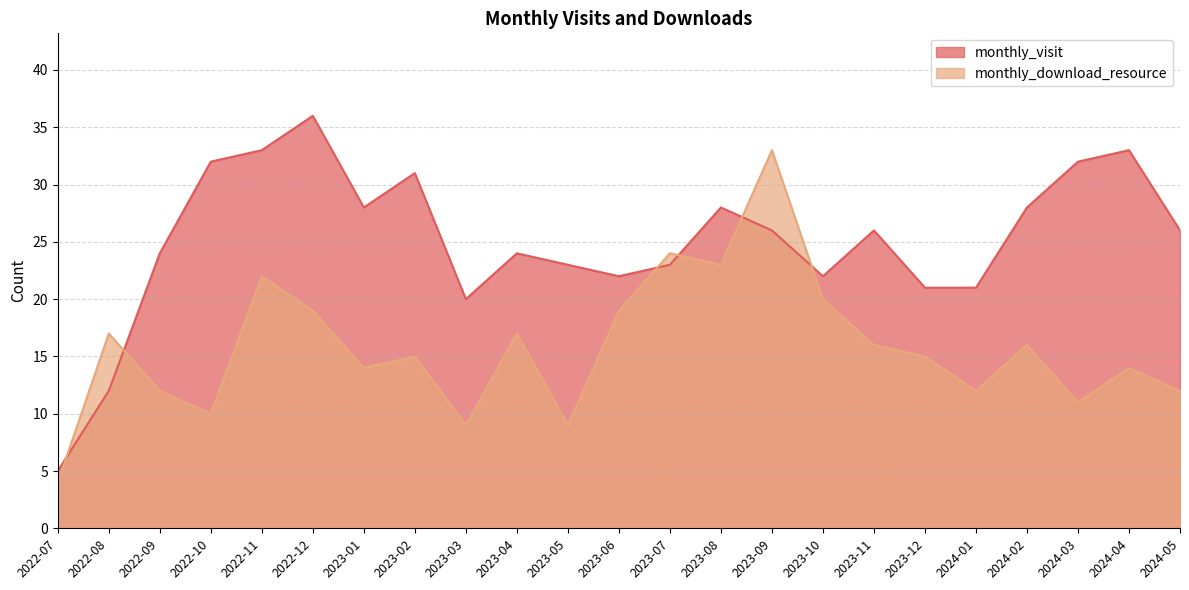

What is the difference between the monthly_visit values at 2022-09 and 2023-09?

2